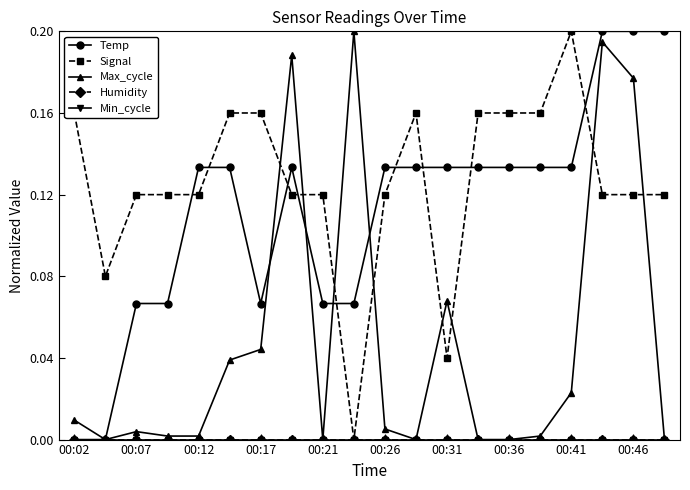

At which label is Humidity closest to 0?

00:02